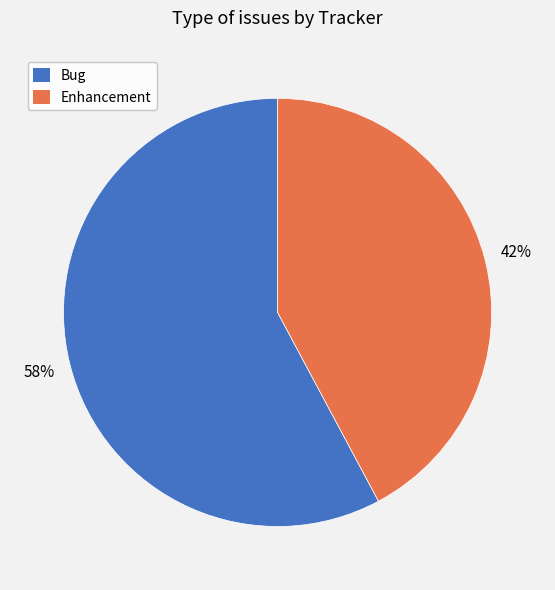

True or false: Bug accounts for 67% of the total.

False